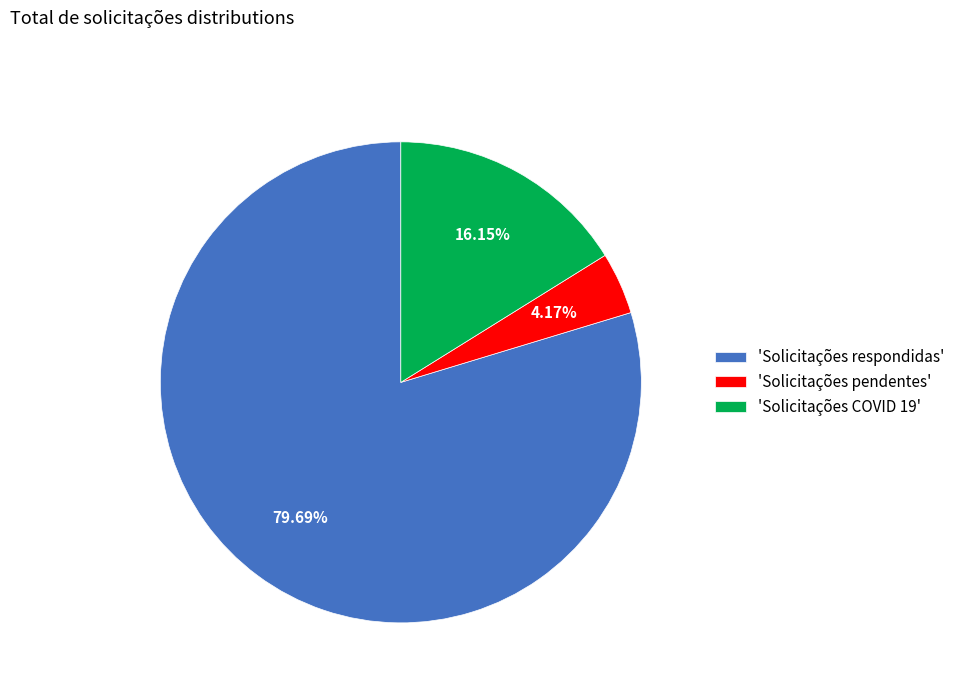

Between 'Solicitações respondidas' and 'Solicitações pendentes', which is larger?

'Solicitações respondidas'